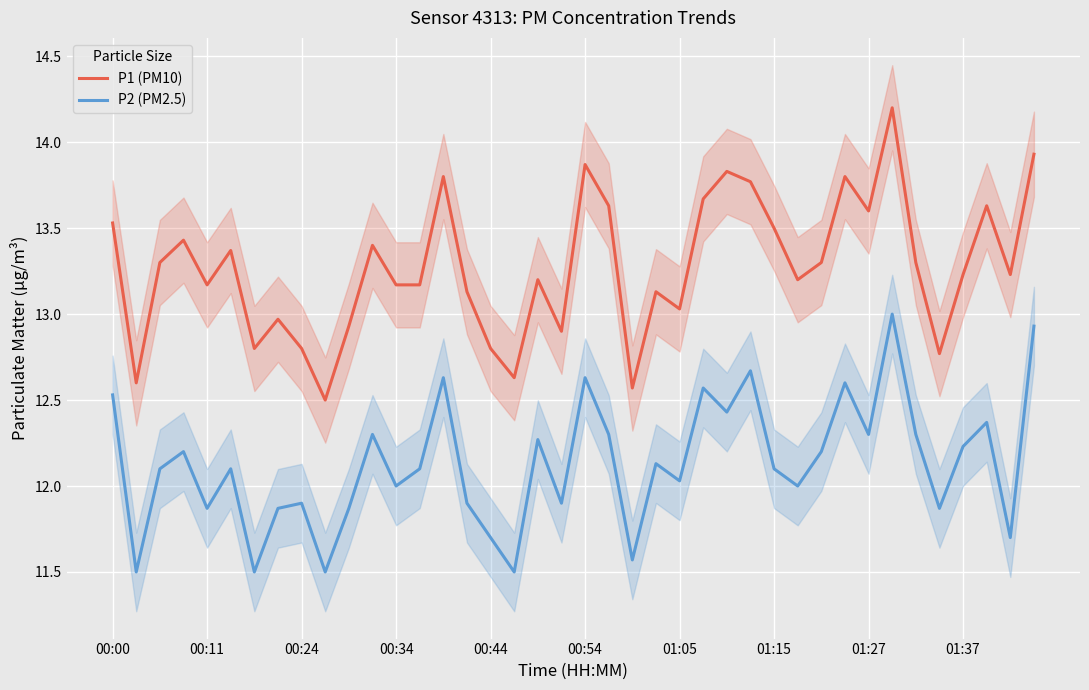

What is the difference between the highest and lowest values at 39?

1.0